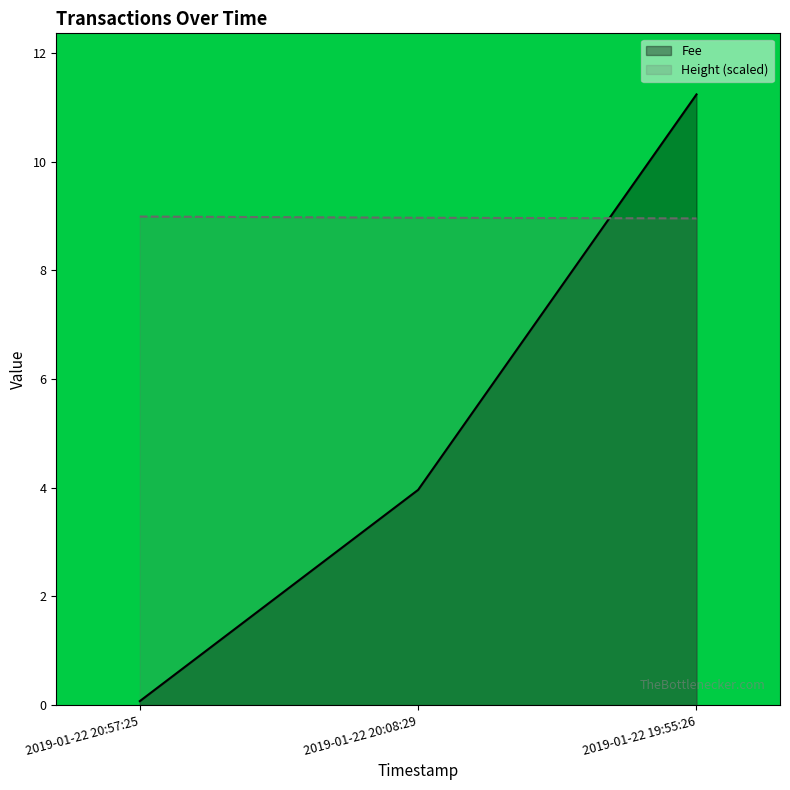

Reading left to right, transcribe all the data shown in this chart.

Fee: 2019-01-22 20:57:25=0.1	2019-01-22 20:08:29=4.0	2019-01-22 19:55:26=11.2
Height (scaled): 2019-01-22 20:57:25=9.0	2019-01-22 20:08:29=9.0	2019-01-22 19:55:26=9.0